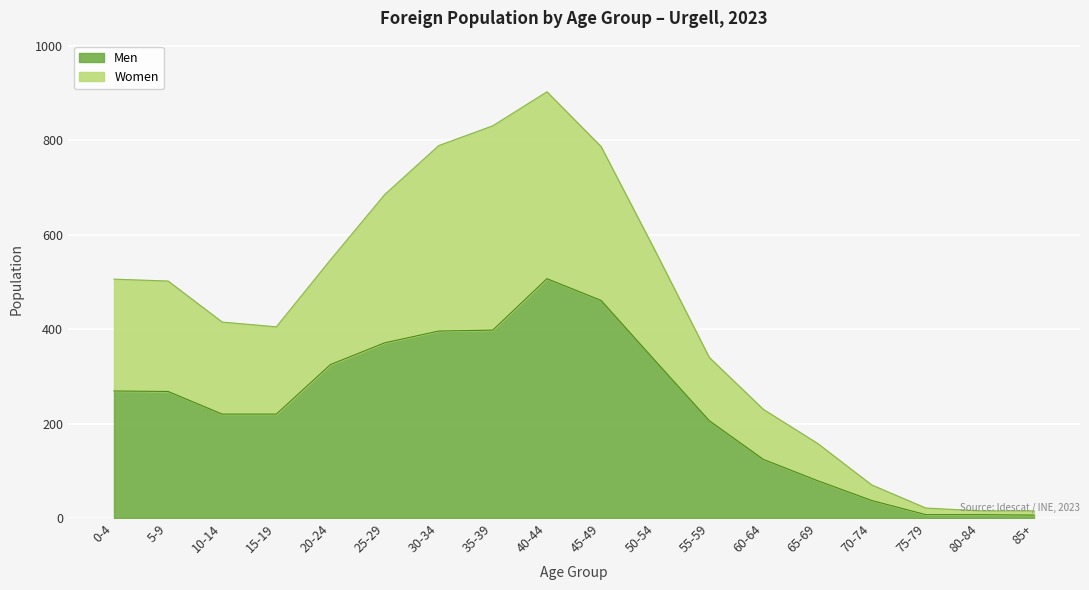

Rank the series by their maximum value, from lowest to highest.

Men, Women